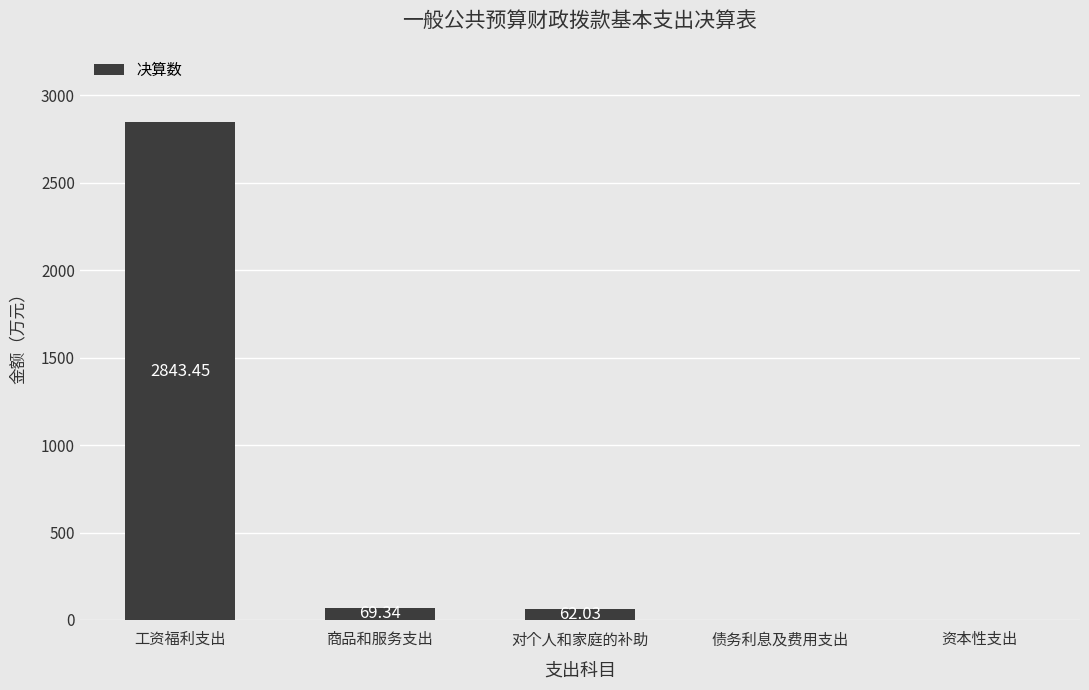

At which category does the chart reach its peak across all series?

工资福利支出